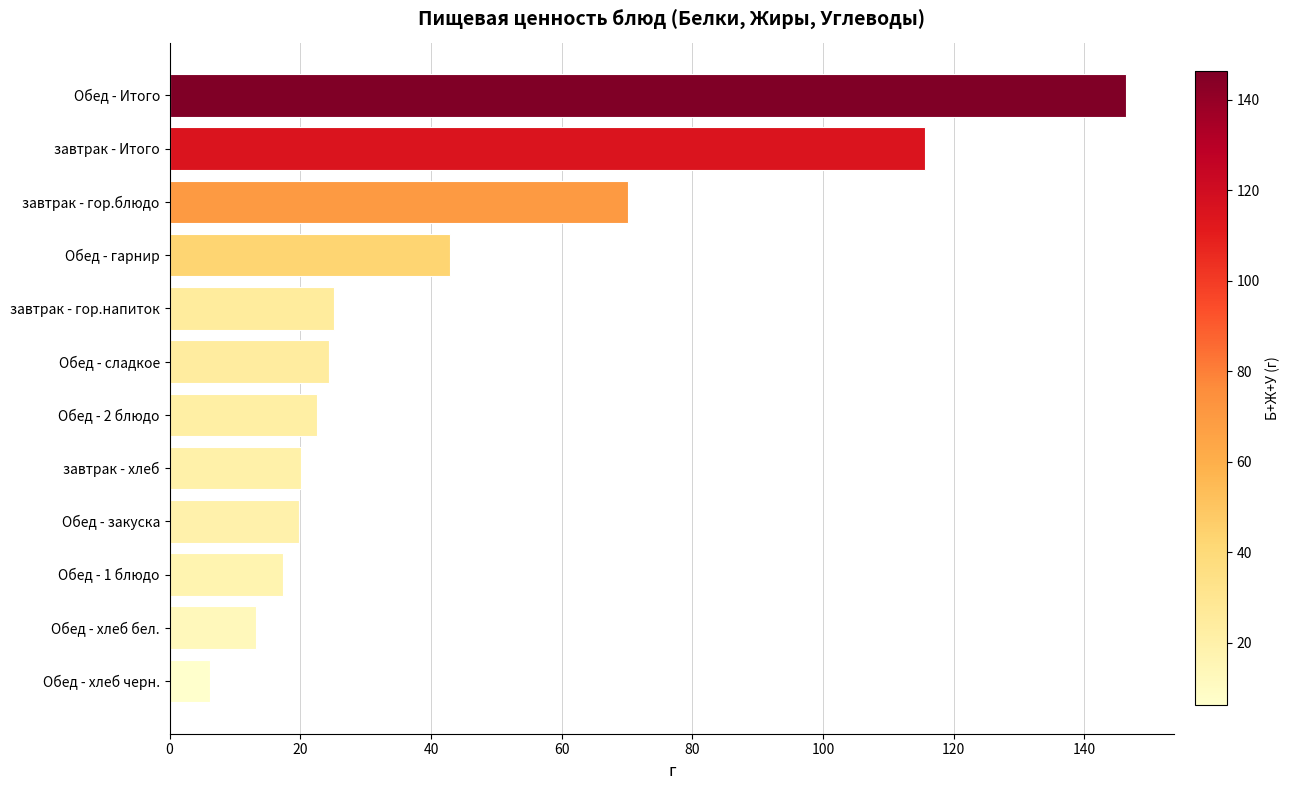

Is it true that the value at завтрак - гор.блюдо is 101.7?

False